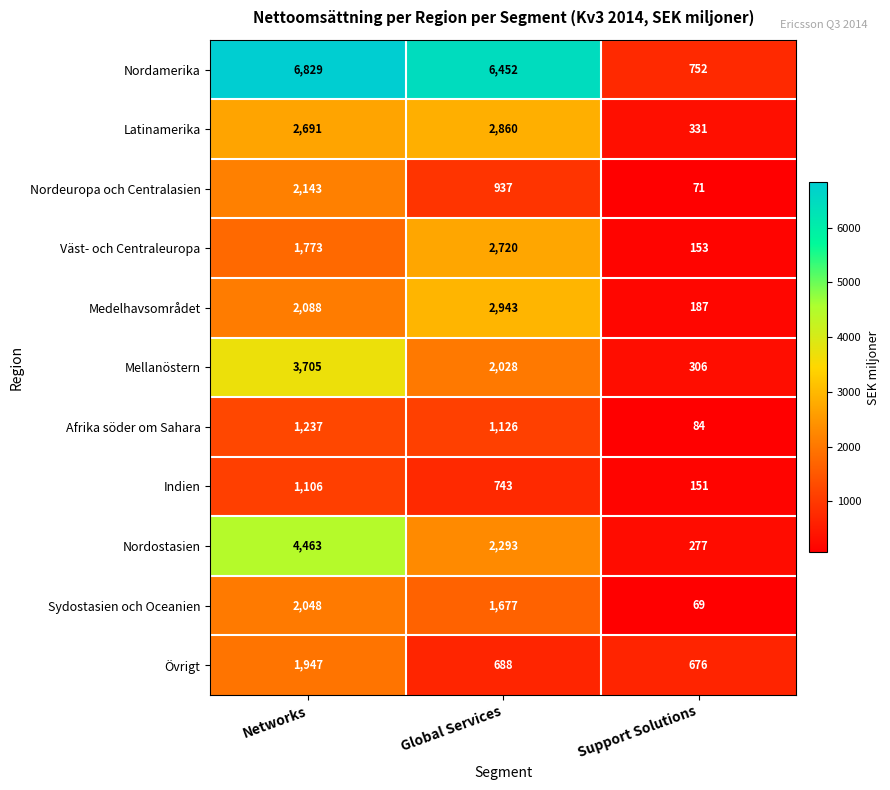

At which label does Nordamerika reach its peak?

Networks